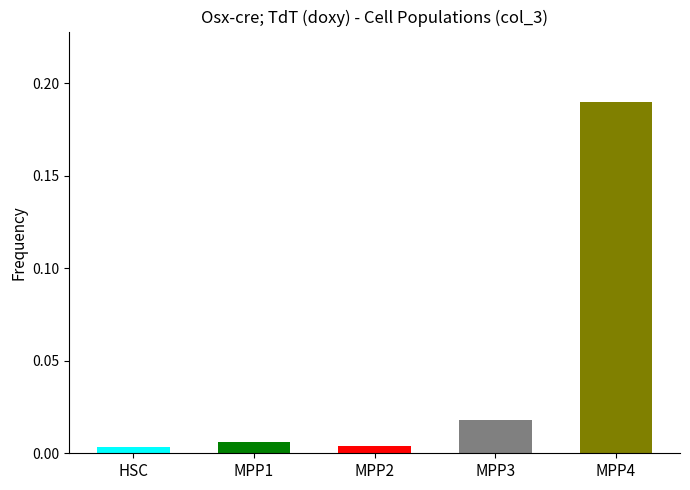

Which series has the widest spread of values?

MPP4